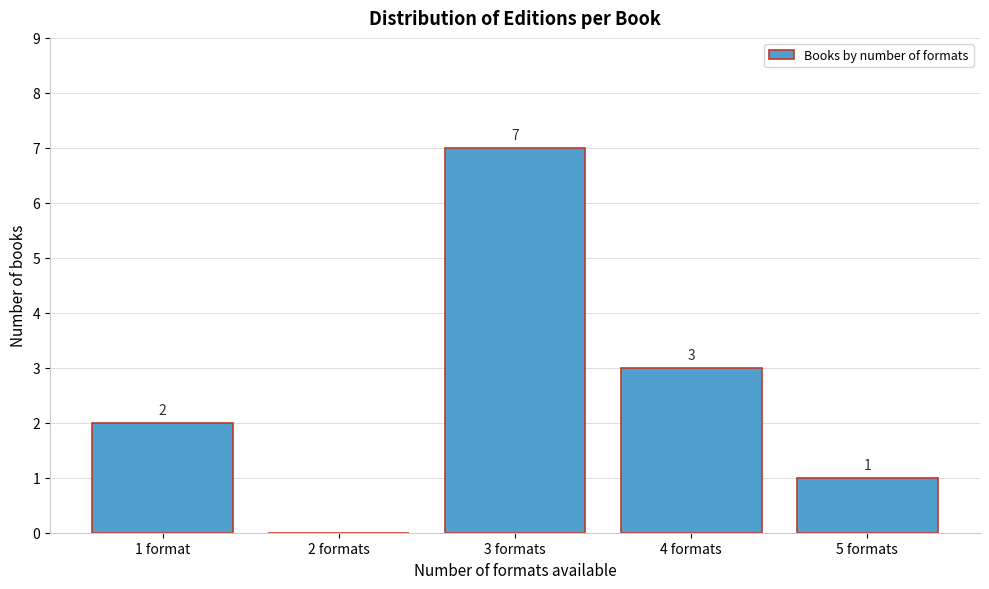

Reading left to right, transcribe all the data shown in this chart.

1 format=2	2 formats=0	3 formats=7	4 formats=3	5 formats=1